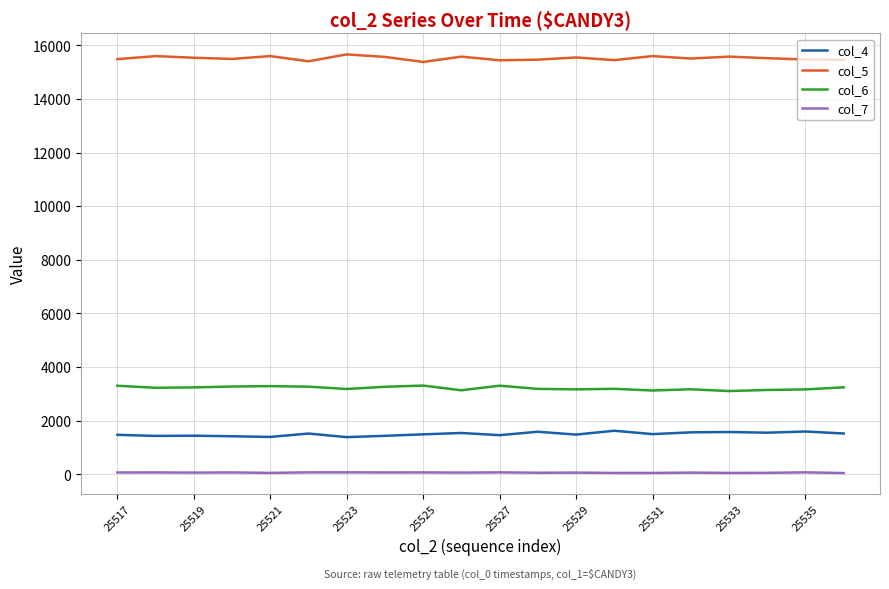

True or false: col_6 and col_7 cross at least once.

False